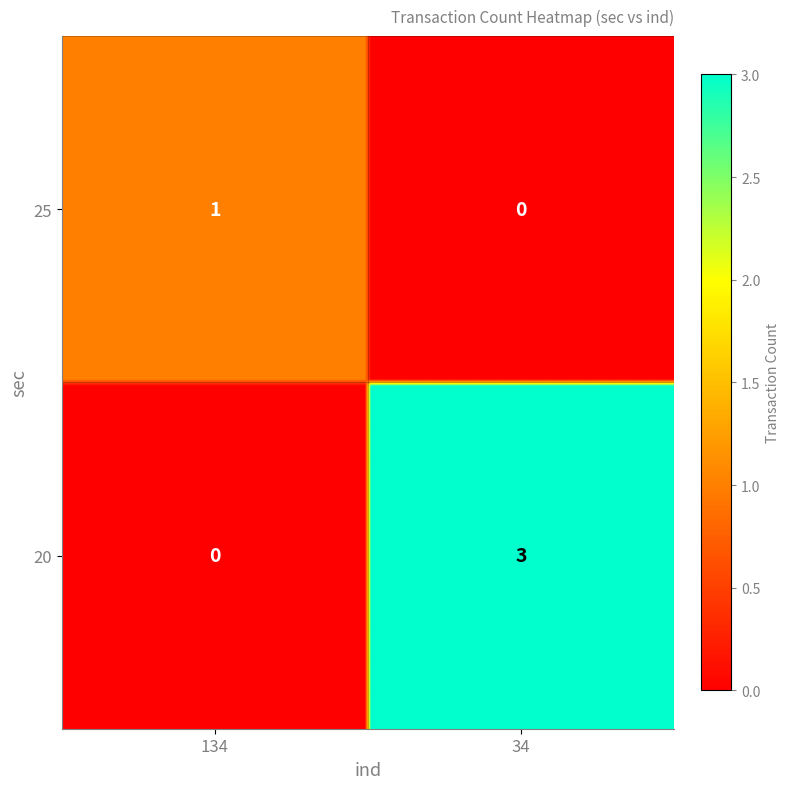

The value of 25 at 134 is 0. True or false?

False